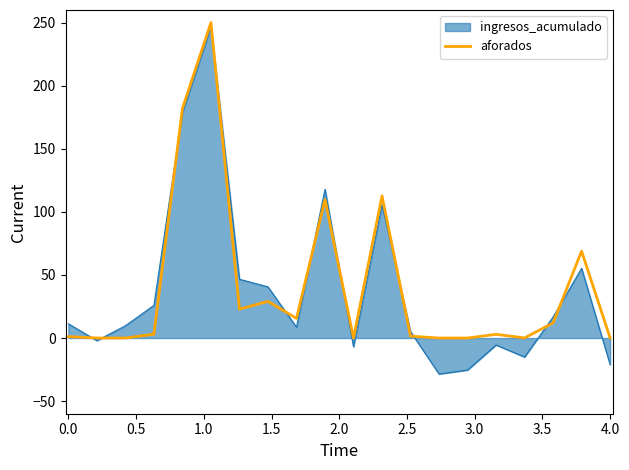

How many series are shown in this chart?

2